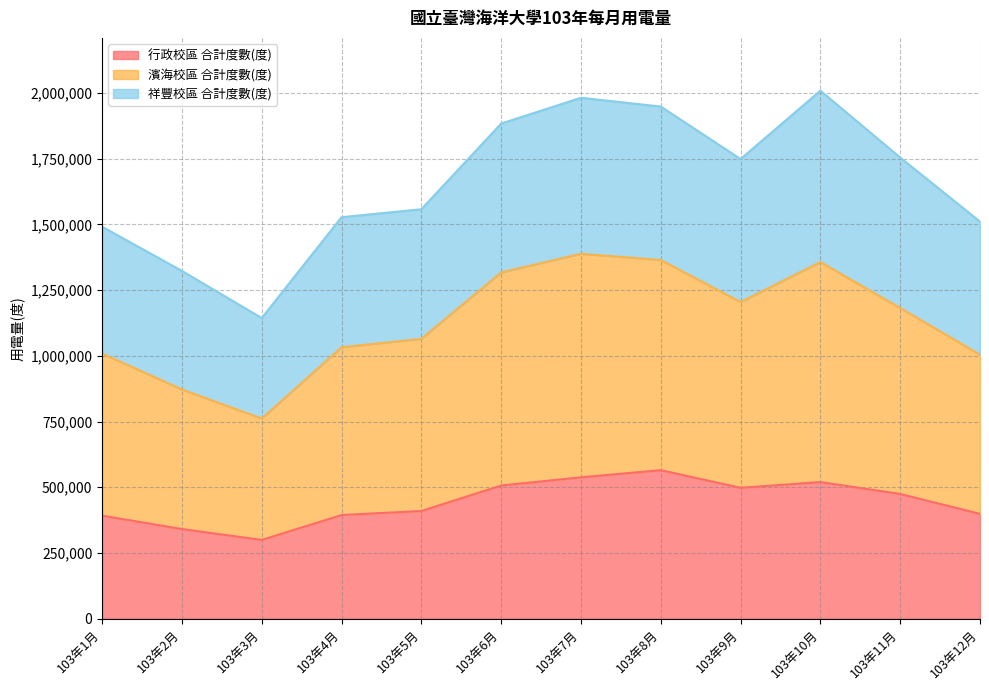

What position from the left is 103年9月?

9